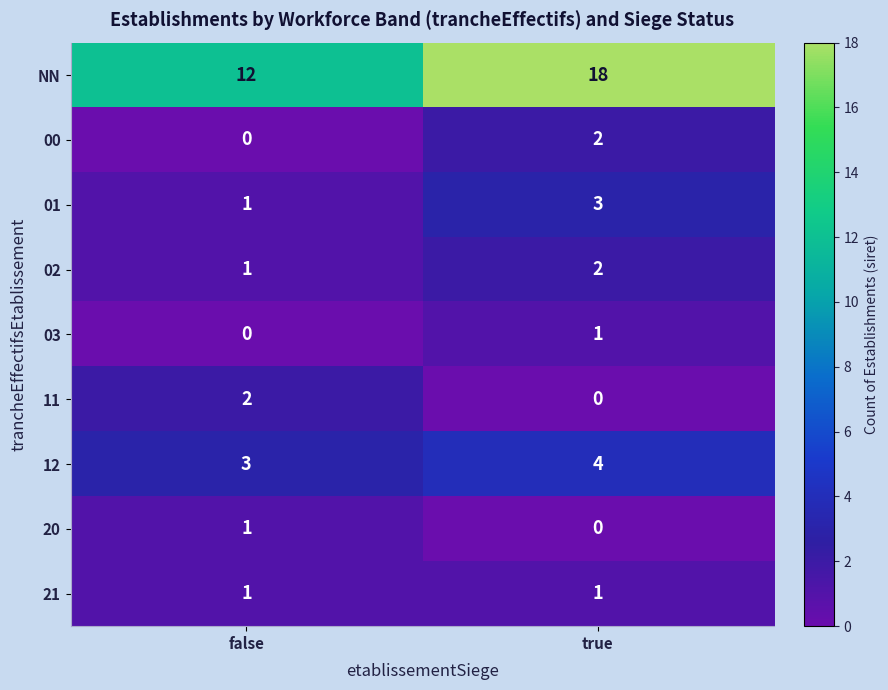

What is the sum of all NN values?

30